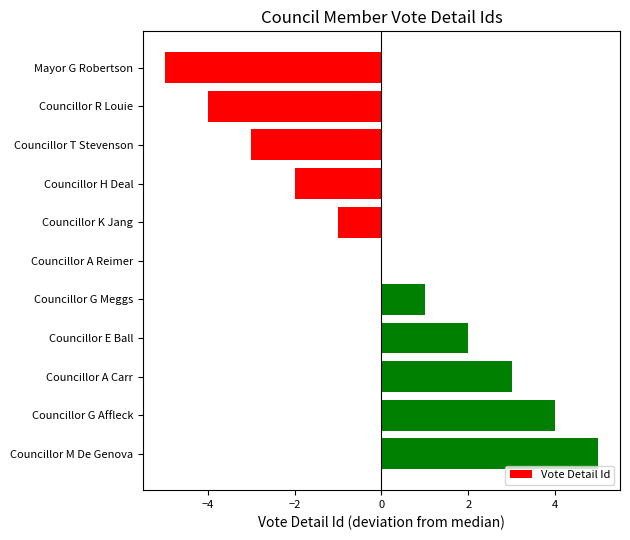

Count the number of categories in the chart.

11